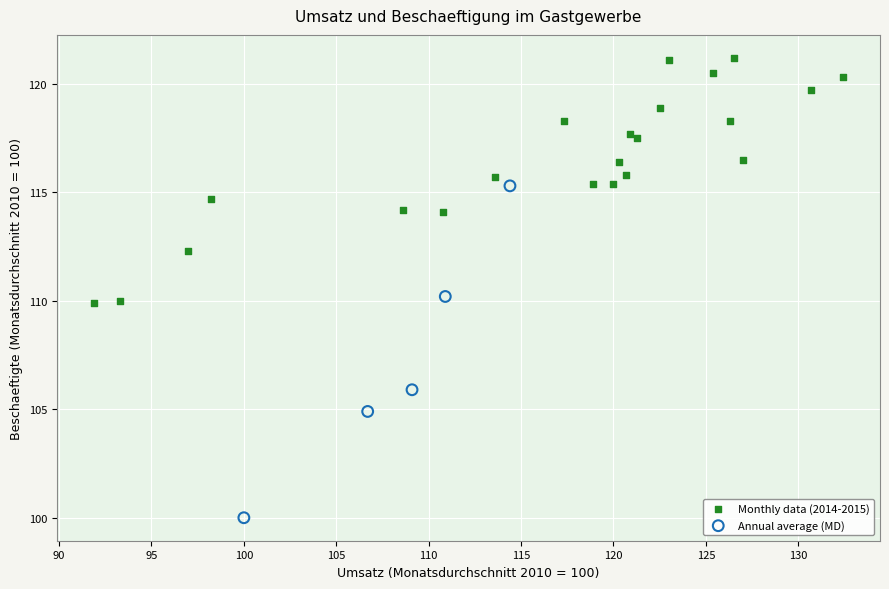

Which series contains the highest Y value?

Monthly data (2014-2015)